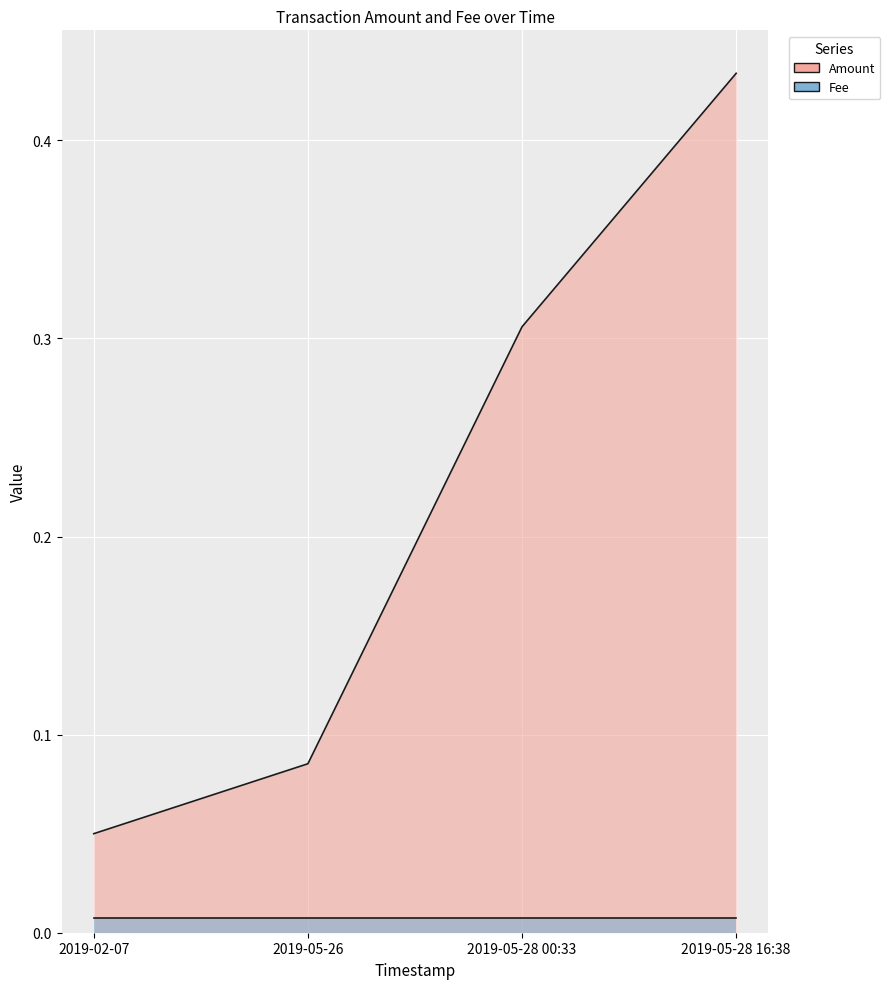

Reading left to right, list all the values displayed in this chart.

0.1	0.1	0.3	0.4